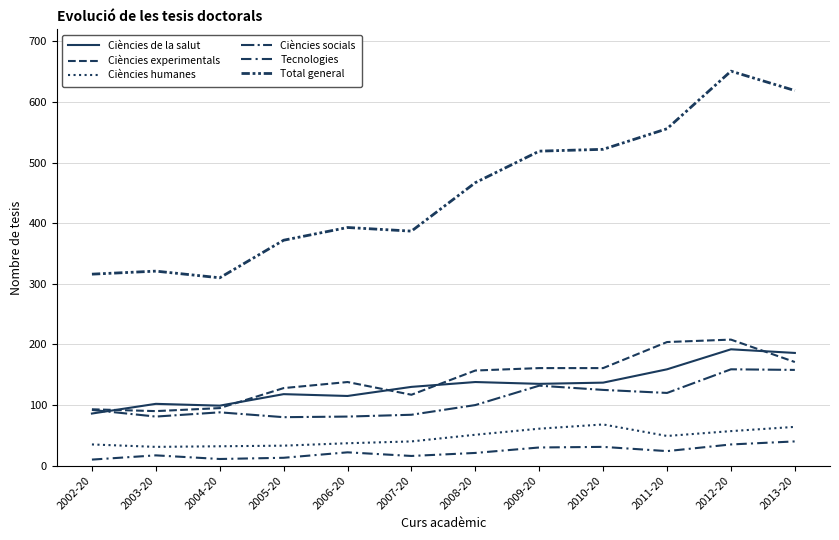

At how many categories does at least one series exceed 618?

2